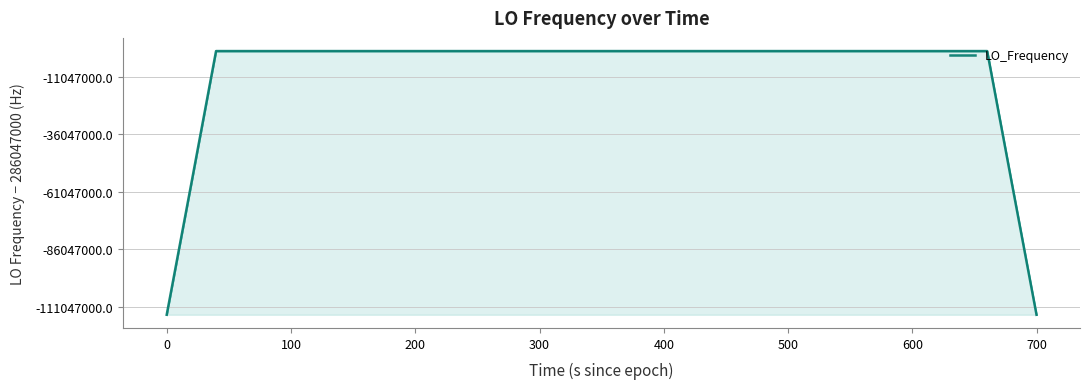

What is the minimum value shown in the chart?

171628200.1